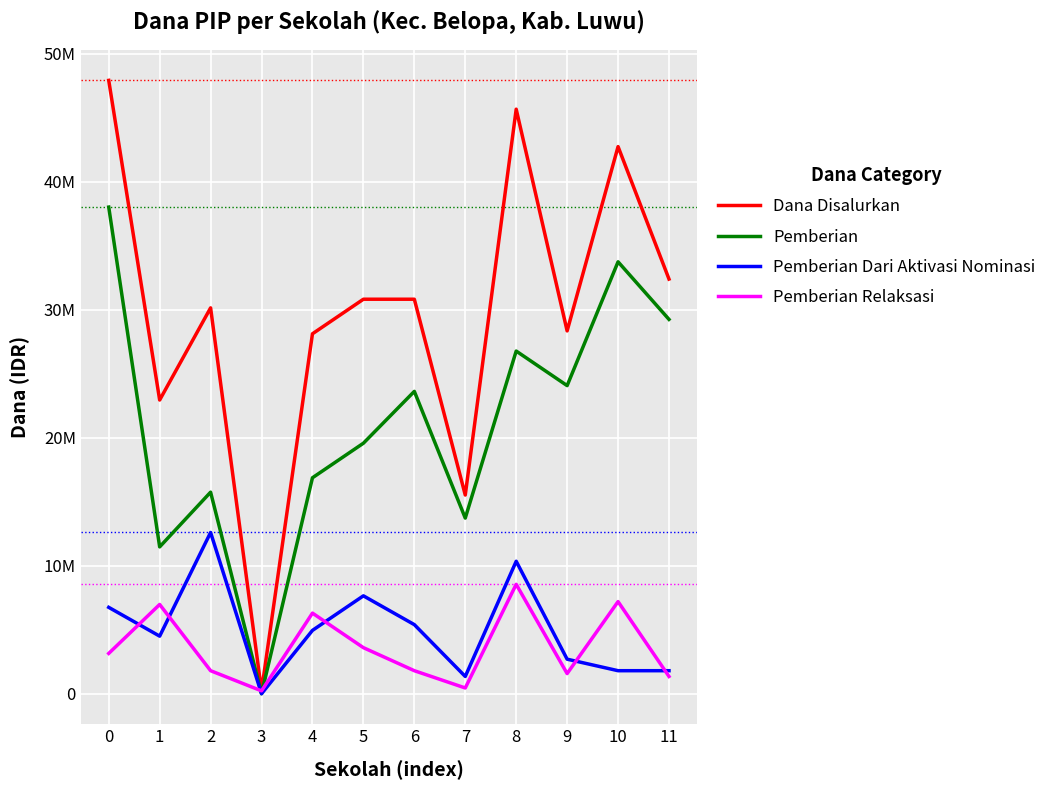

What are all the series names shown in the legend?

Dana Disalurkan, Pemberian, Pemberian Dari Aktivasi Nominasi, Pemberian Relaksasi